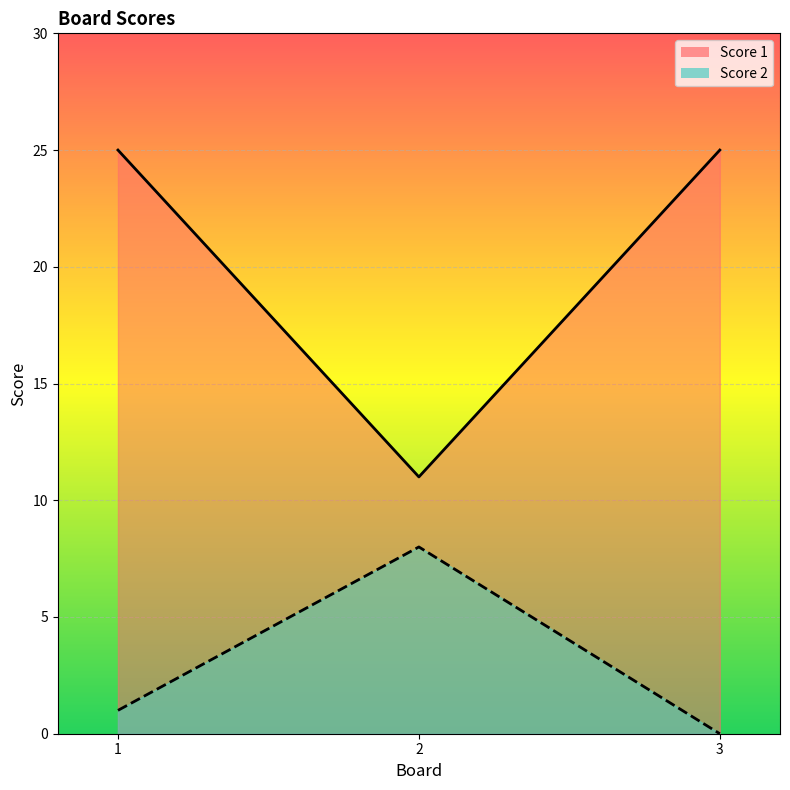

Reading left to right, transcribe all the data shown in this chart.

Score 1 line: 1=25	2=11	3=25
Score 2 line: 1=1	2=8	3=0